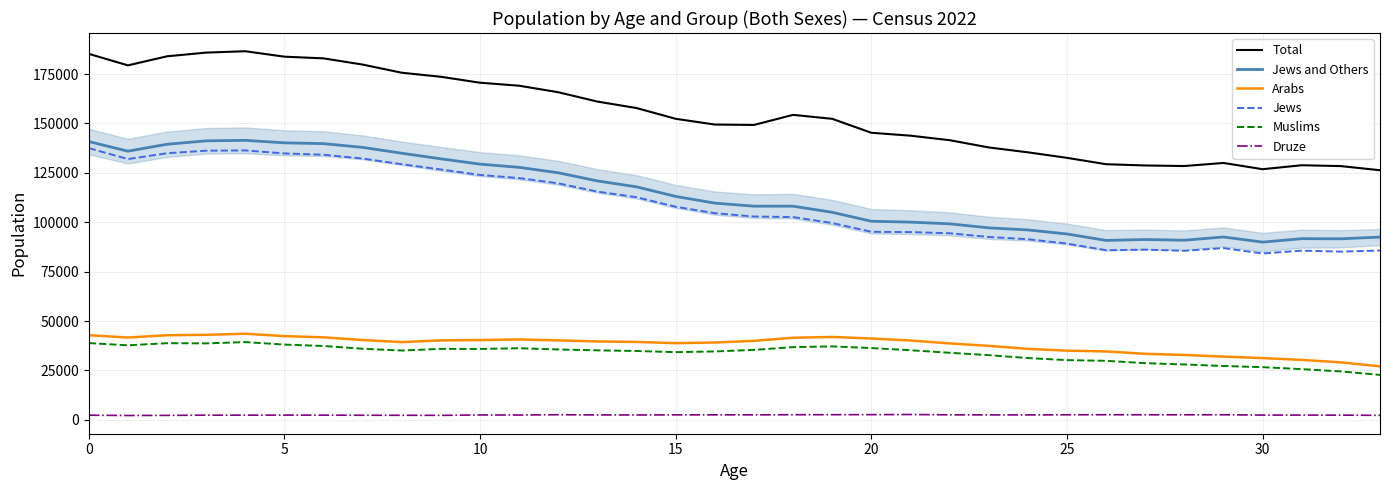

How many distinct data groups are displayed?

6